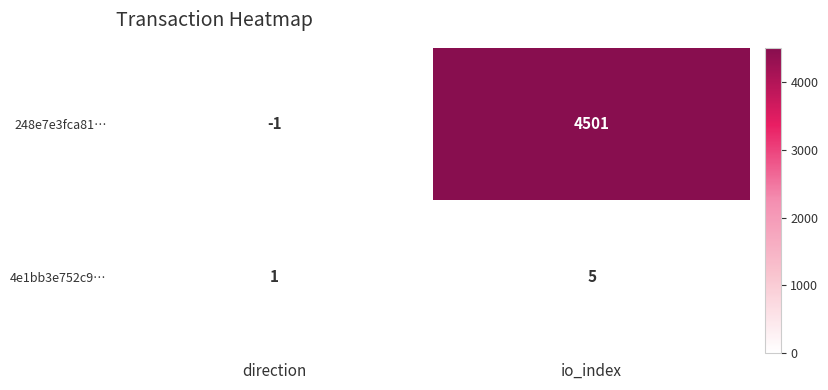

Reading left to right, extract all data points from this chart.

248e7e3fca81…: direction=-1	io_index=4501
4e1bb3e752c9…: direction=1	io_index=5